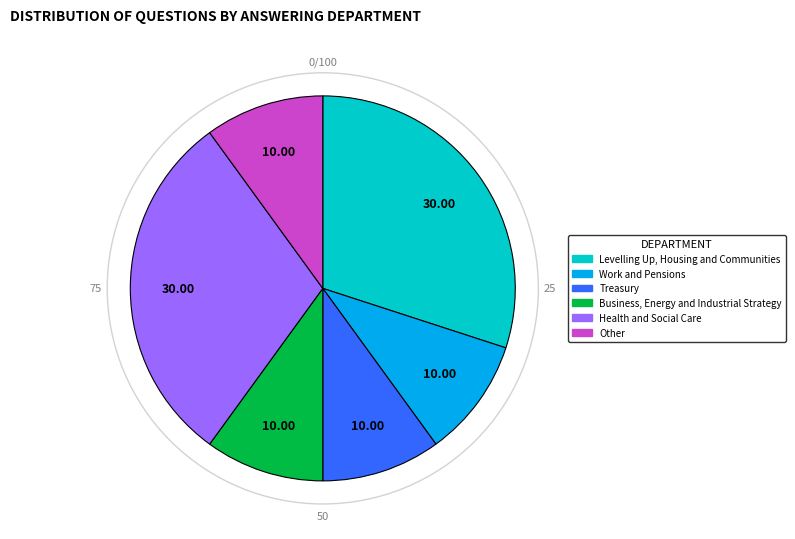

Is there a majority slice in this chart?

No